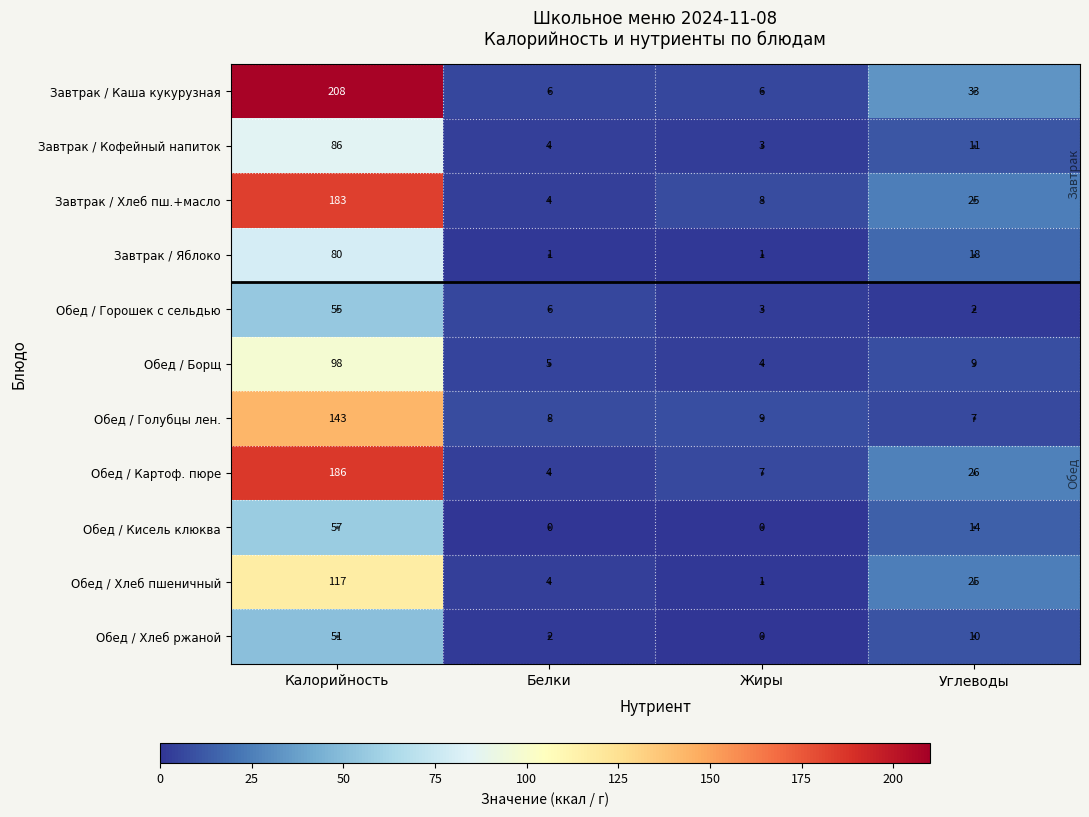

What is the sum of all Обед / Голубцы лен. values?

167